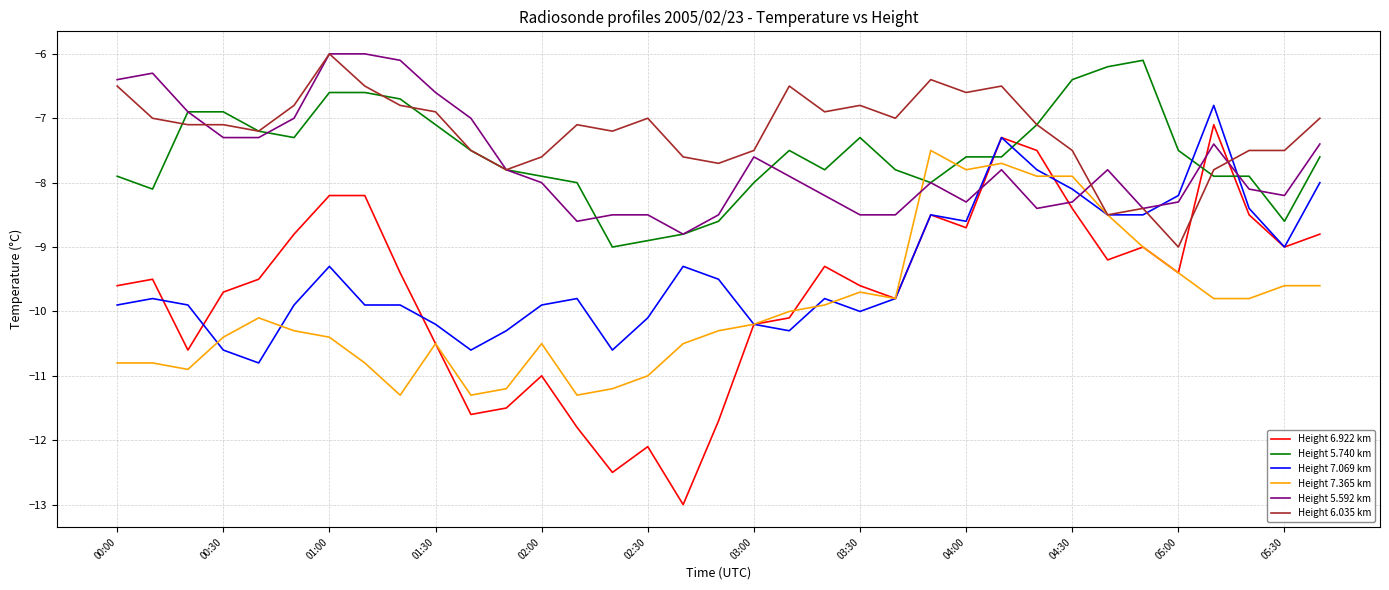

True or false: Height 7.069 km and Height 6.922 km cross at least once.

True